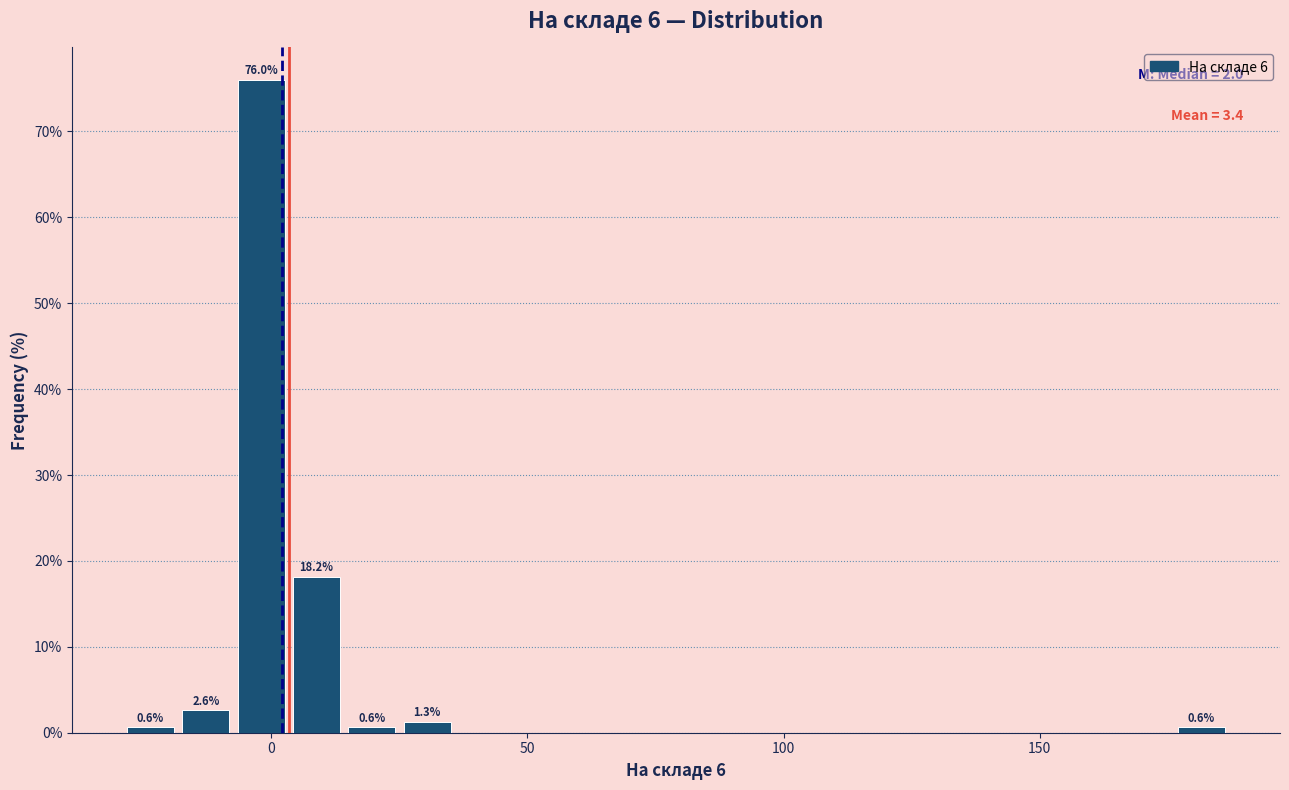

Around what value on the x-axis is the tallest bar? Give the approximate position of its centre, as read against the axis.

0